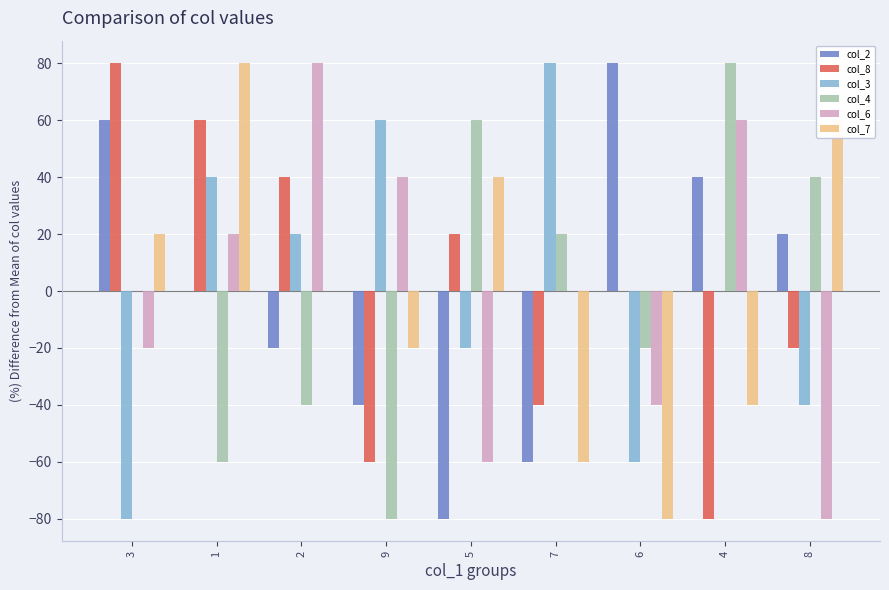

Are the bars horizontal?

No